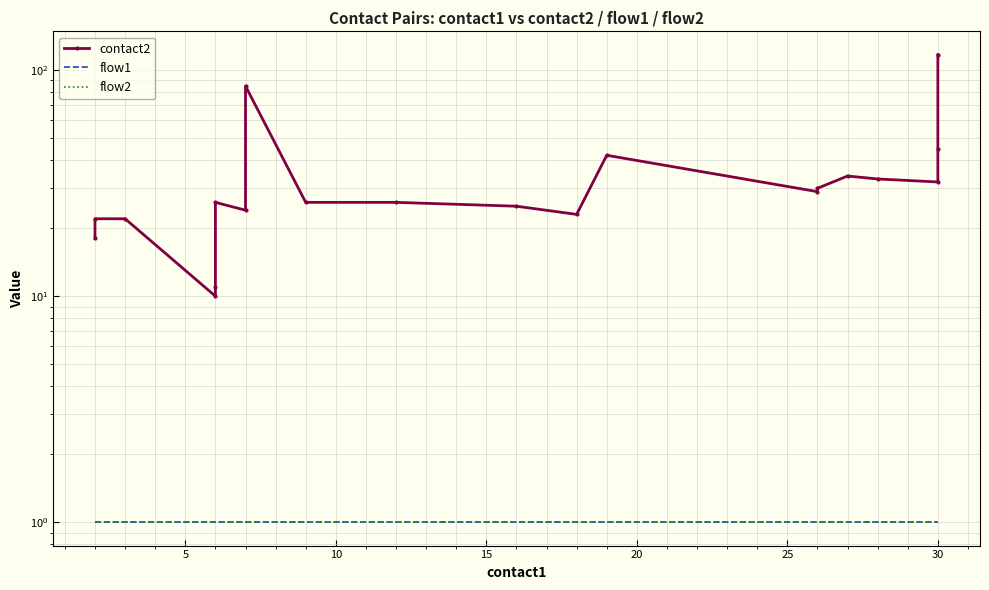

Which series has the widest spread of values?

contact2